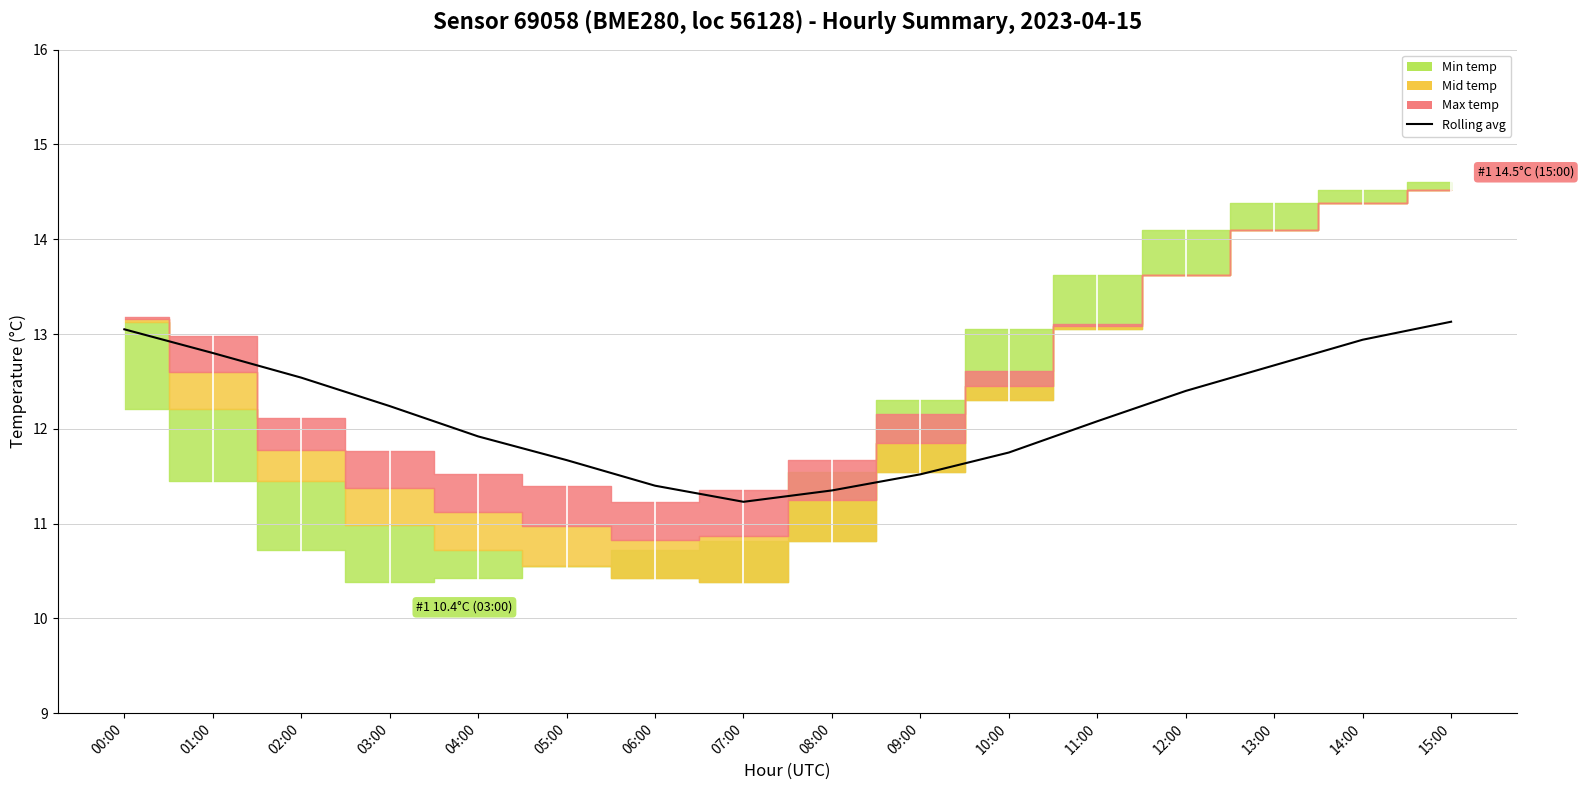

What position from the left is 09:00?

10